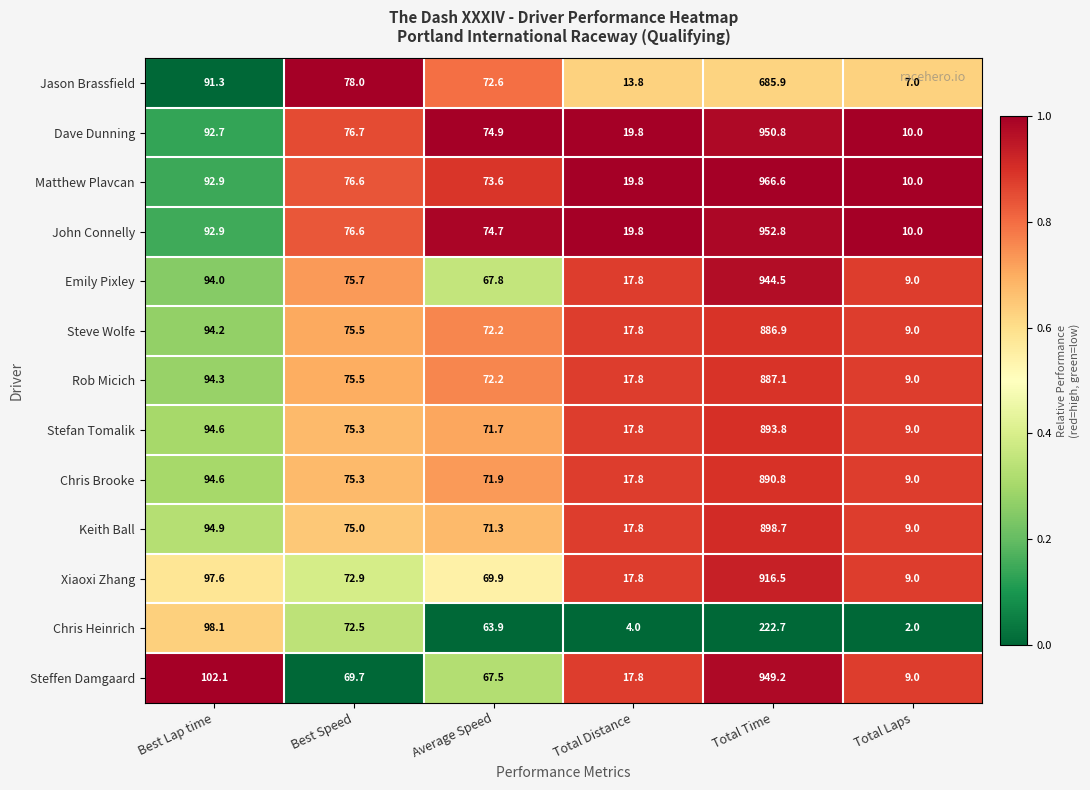

What is the highest value of the Rob Micich series?

887.1